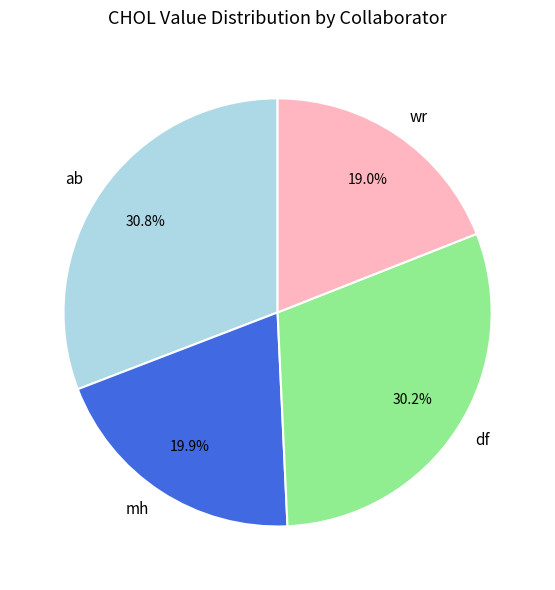

Rank the categories by value from lowest to highest.

wr, mh, df, ab